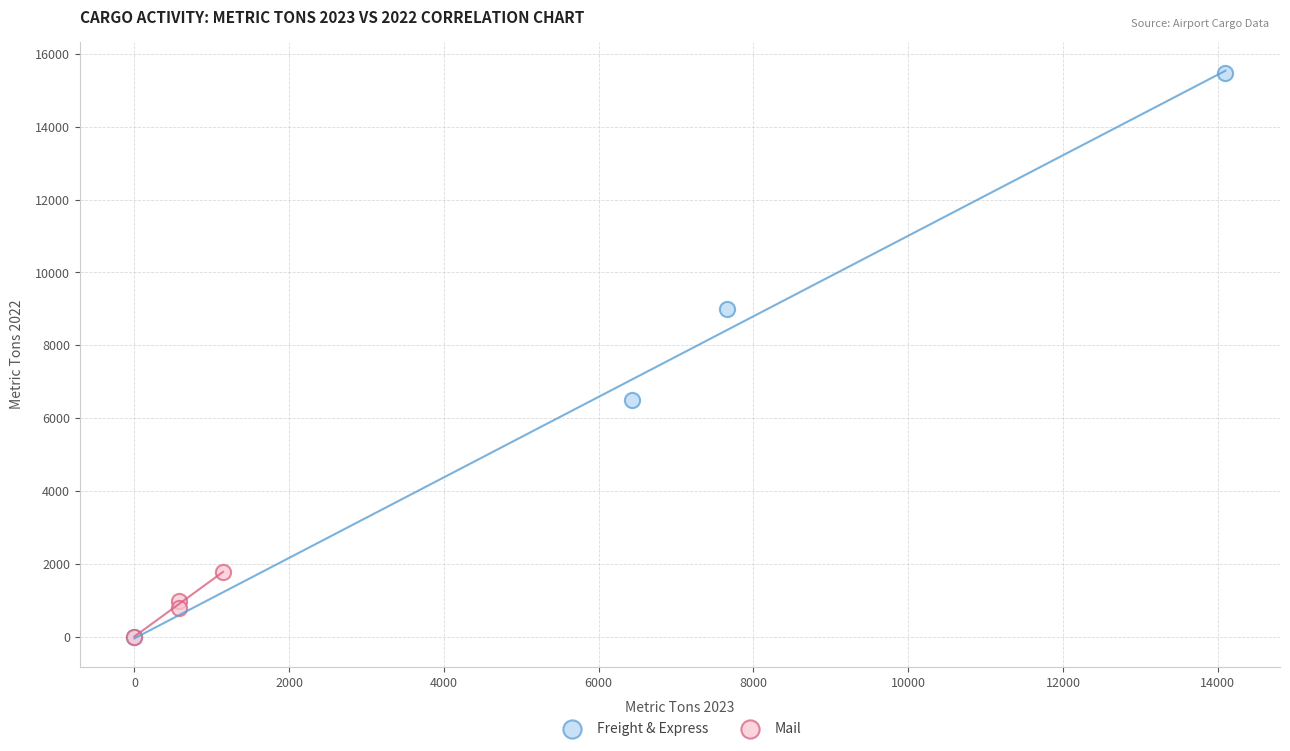

Which series has the largest Y range (max minus min)?

Freight & Express